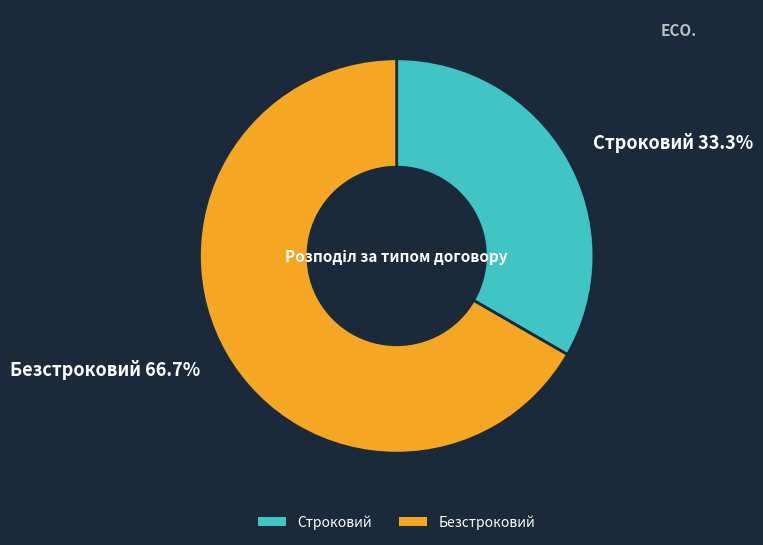

What is the ratio of the value at Строковий to the value at Безстроковий?

0.5